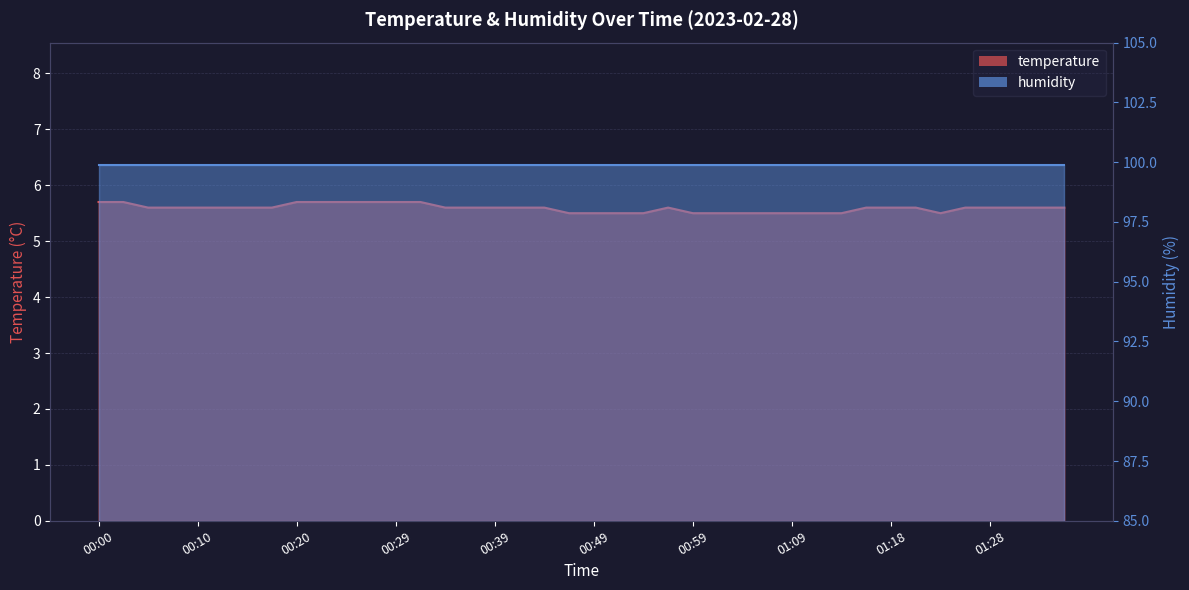

True or false: the data shows 9.3 at 01:33.

False